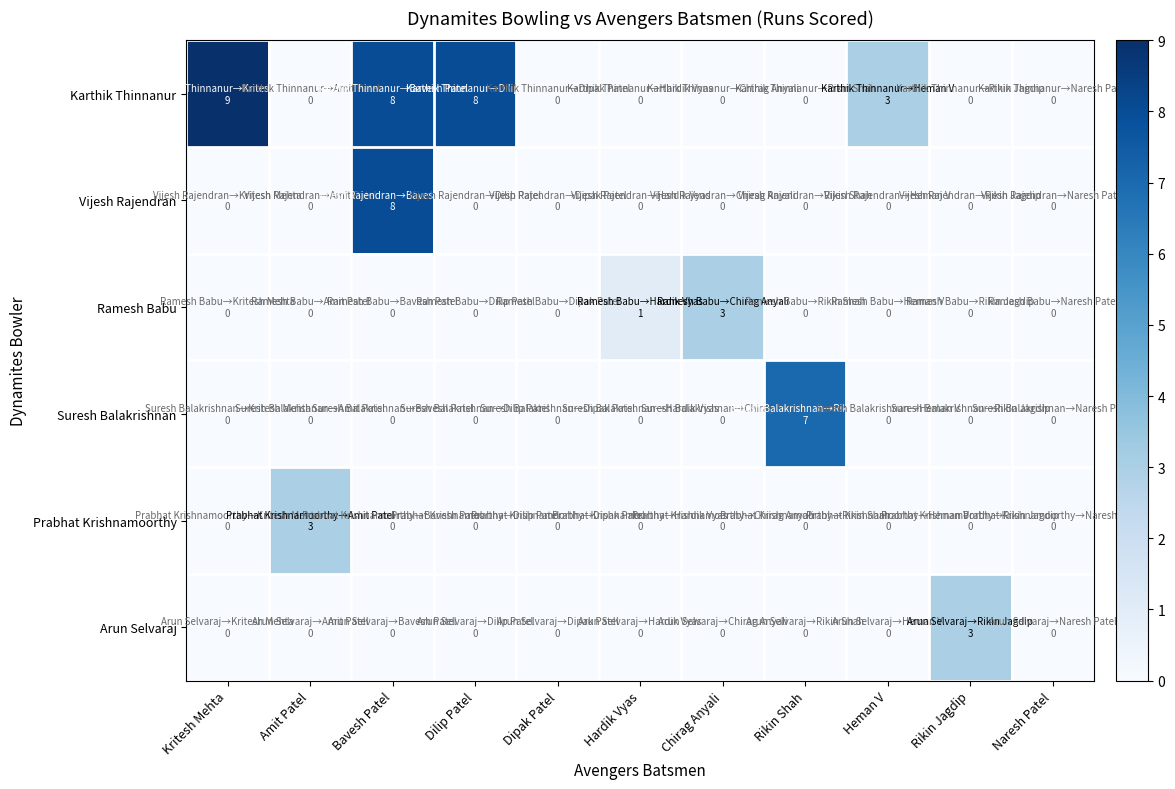

Reading right to left, transcribe all the data shown in this chart.

Karthik Thinnanur: Naresh Patel=0	Rikin Jagdip=0	Heman V=3	Rikin Shah=0	Chirag Anyali=0	Hardik Vyas=0	Dipak Patel=0	Dilip Patel=8	Bavesh Patel=8	Amit Patel=0	Kritesh Mehta=9
Vijesh Rajendran: Naresh Patel=0	Rikin Jagdip=0	Heman V=0	Rikin Shah=0	Chirag Anyali=0	Hardik Vyas=0	Dipak Patel=0	Dilip Patel=0	Bavesh Patel=8	Amit Patel=0	Kritesh Mehta=0
Ramesh Babu: Naresh Patel=0	Rikin Jagdip=0	Heman V=0	Rikin Shah=0	Chirag Anyali=3	Hardik Vyas=1	Dipak Patel=0	Dilip Patel=0	Bavesh Patel=0	Amit Patel=0	Kritesh Mehta=0
Suresh Balakrishnan: Naresh Patel=0	Rikin Jagdip=0	Heman V=0	Rikin Shah=7	Chirag Anyali=0	Hardik Vyas=0	Dipak Patel=0	Dilip Patel=0	Bavesh Patel=0	Amit Patel=0	Kritesh Mehta=0
Prabhat Krishnamoorthy: Naresh Patel=0	Rikin Jagdip=0	Heman V=0	Rikin Shah=0	Chirag Anyali=0	Hardik Vyas=0	Dipak Patel=0	Dilip Patel=0	Bavesh Patel=0	Amit Patel=3	Kritesh Mehta=0
Arun Selvaraj: Naresh Patel=0	Rikin Jagdip=3	Heman V=0	Rikin Shah=0	Chirag Anyali=0	Hardik Vyas=0	Dipak Patel=0	Dilip Patel=0	Bavesh Patel=0	Amit Patel=0	Kritesh Mehta=0